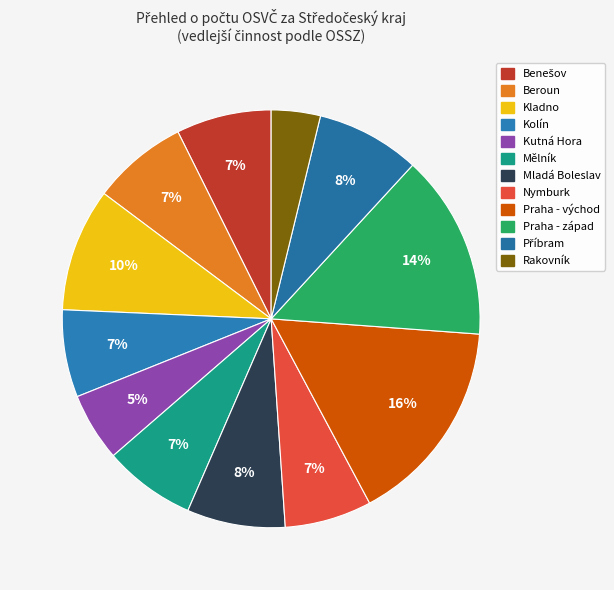

Which category has the smallest portion of the pie?

Rakovník